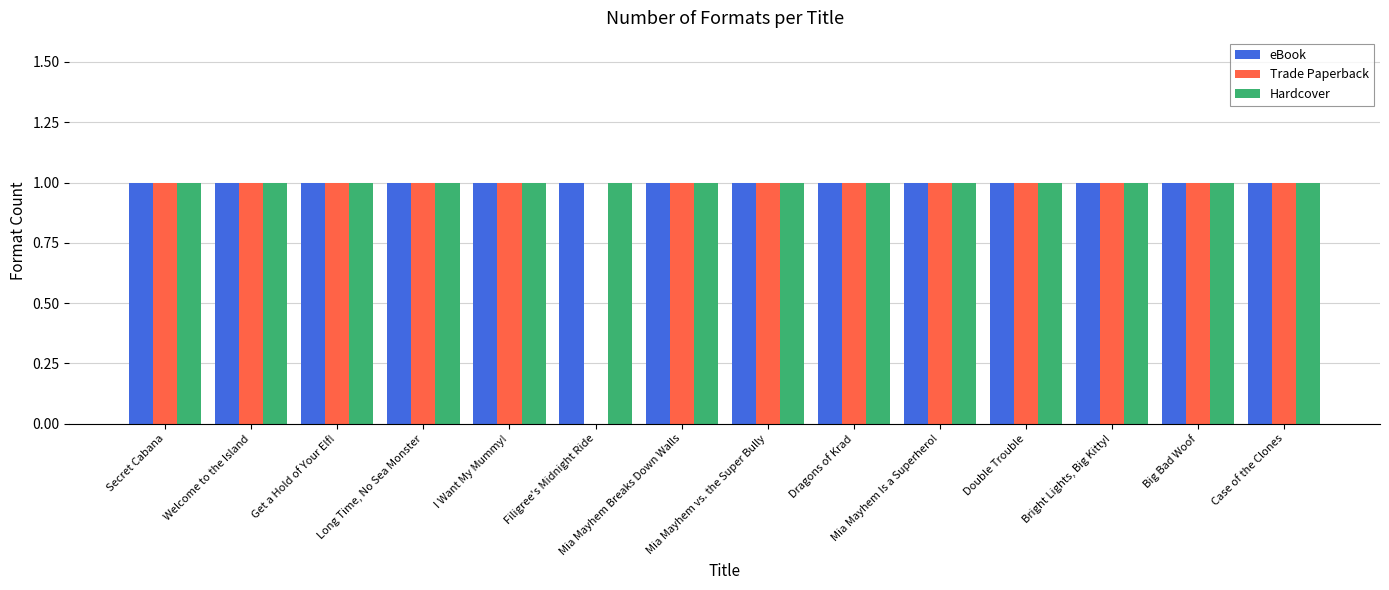

What is the sum of all Trade Paperback values?

13